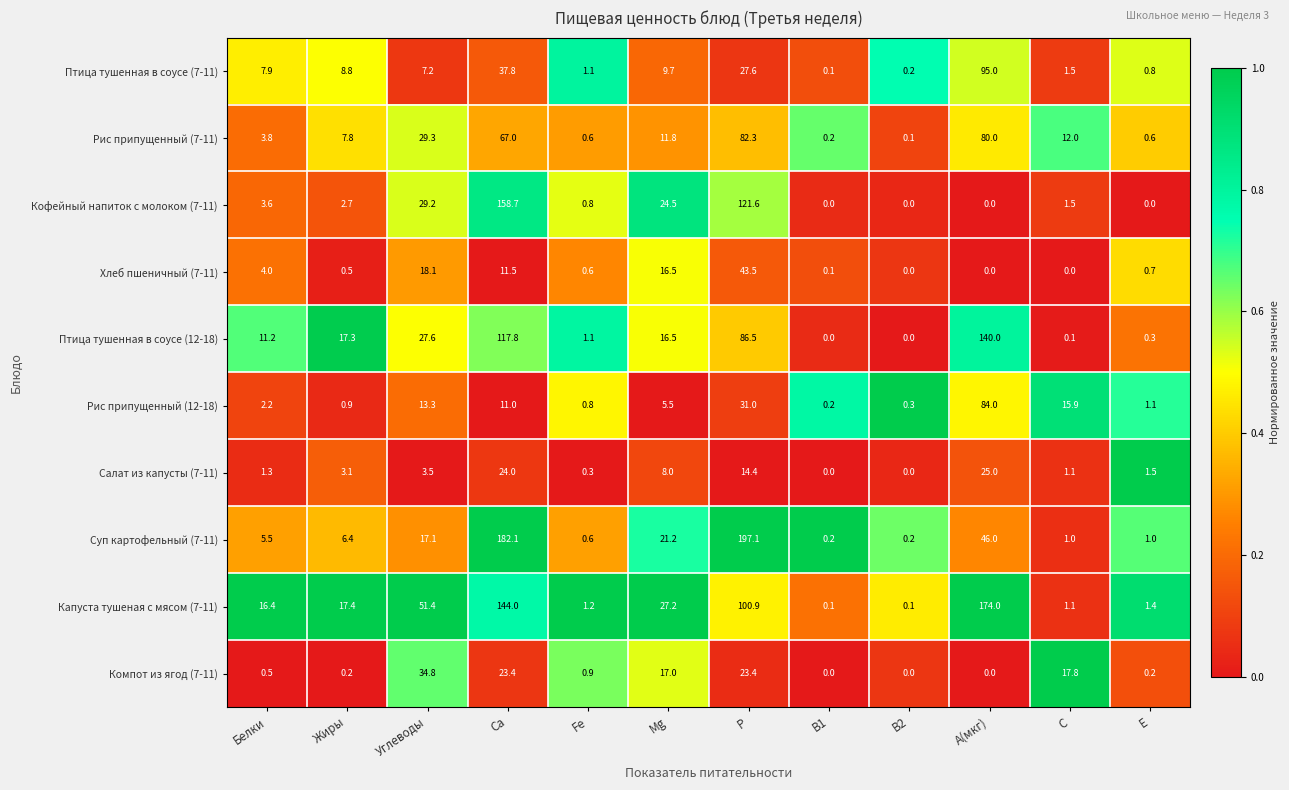

Which series has the largest total across all categories?

Капуста тушеная с мясом (7-11)